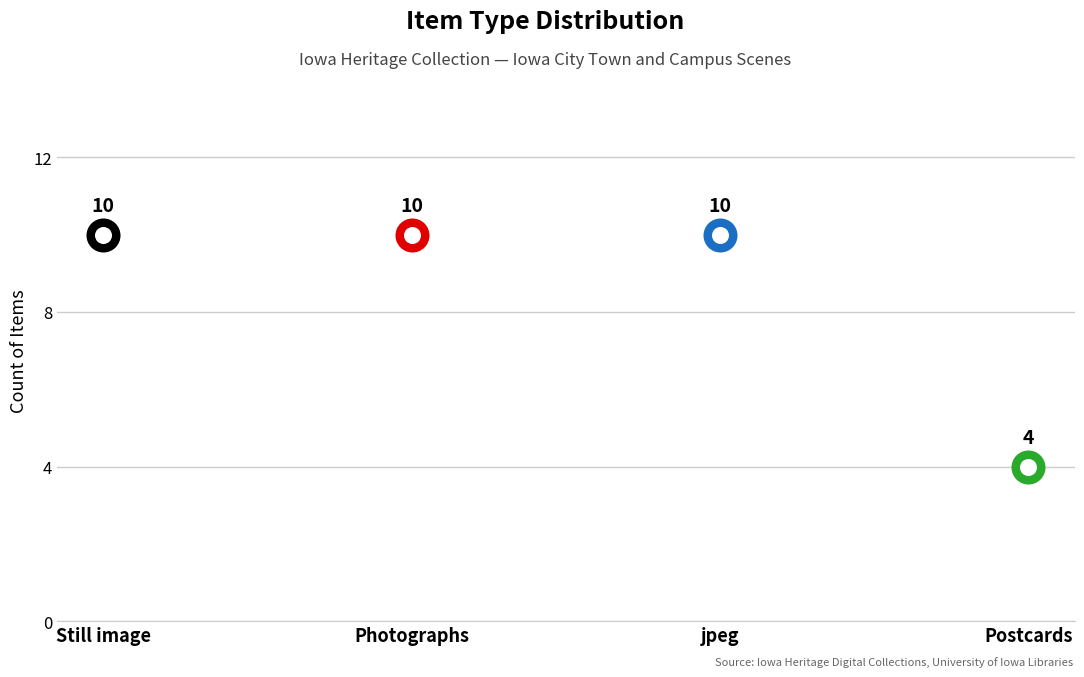

Which series has the largest Y range (max minus min)?

Still image